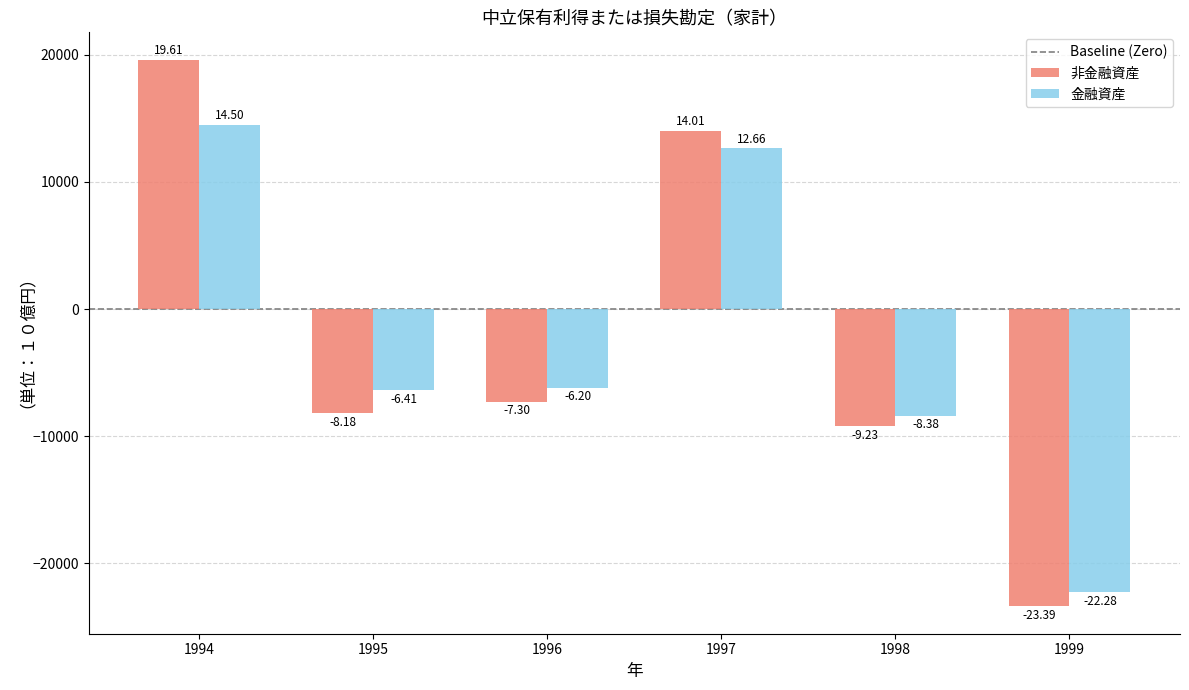

At which category is the sum across all series the highest?

1994